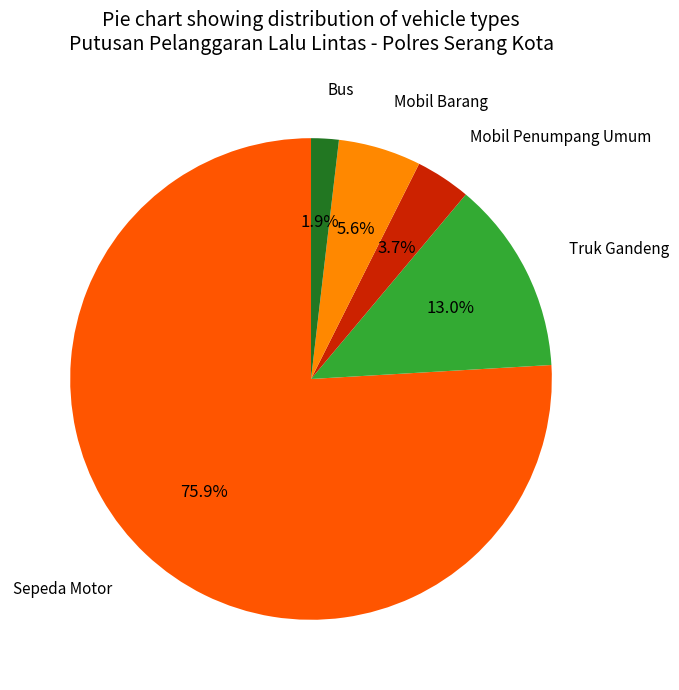

To the nearest percent, what portion does Sepeda Motor represent?

76%